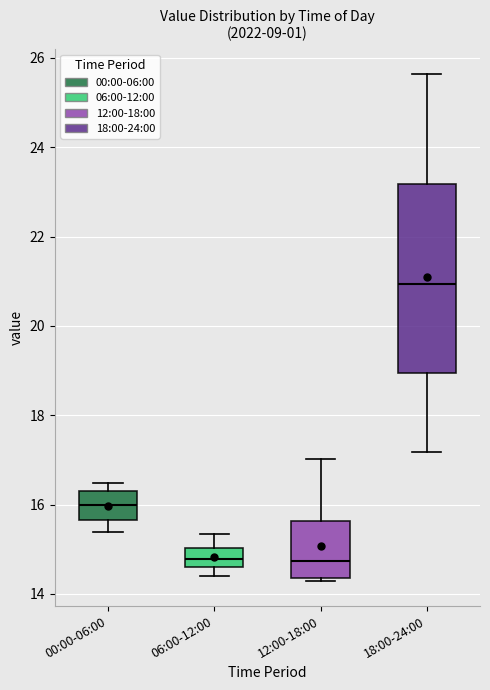

Reading left to right, transcribe this box plot: for each box, give where its median line is, the range the box spans, and where its two whiskers end, as read against the y-axis. The values are not printed on the chart, so give them approximately, as read against the axis.

00:00-06:00: median 16.0, box 15.6 to 16.4, whiskers 15.4 to 16.4 (just above the box's upper edge)
06:00-12:00: median 14.8, box 14.6 to 15.0, whiskers 14.4 to 15.4
12:00-18:00: median 14.8, box 14.4 to 15.6, whiskers 14.4 to 17.0
18:00-24:00: median 21.0, box 19.0 to 23.2, whiskers 17.2 to 25.6